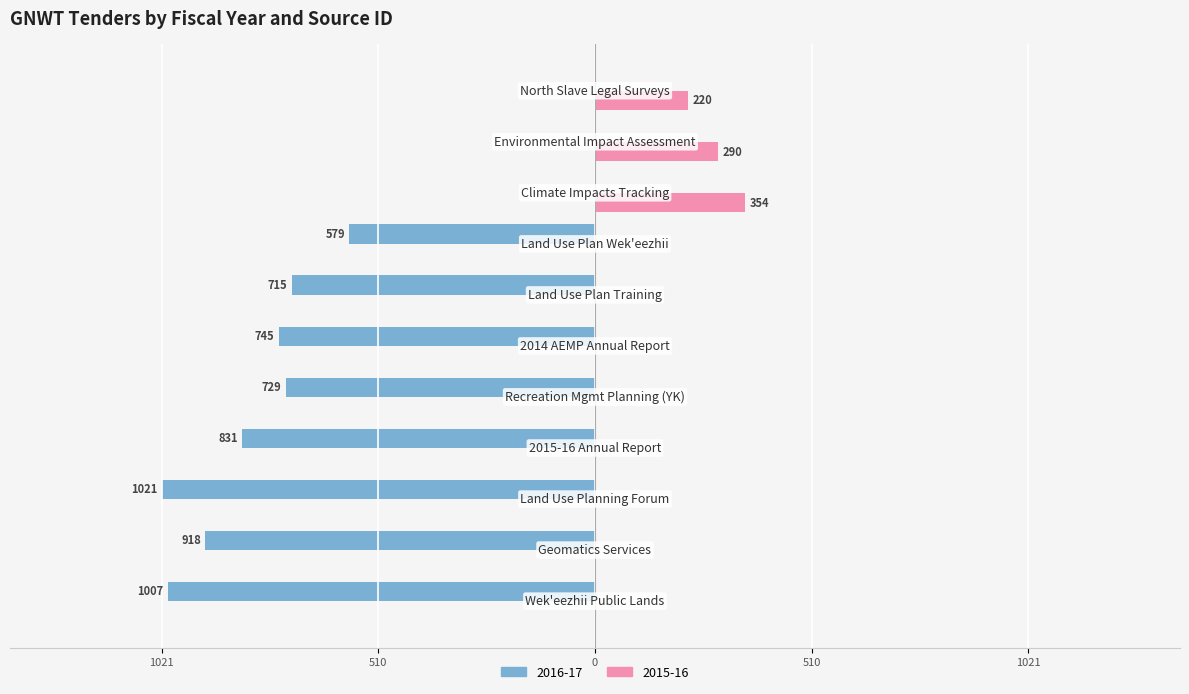

What are all the series names shown in the legend?

2016-17, 2015-16